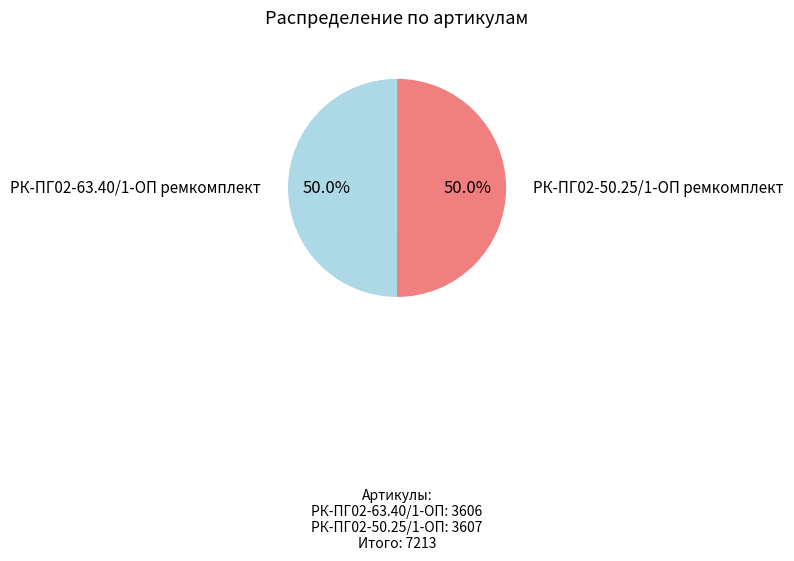

What is the total percentage of РК-ПГ02-63.40/1-ОП ремкомплект and РК-ПГ02-50.25/1-ОП ремкомплект?

100.0%